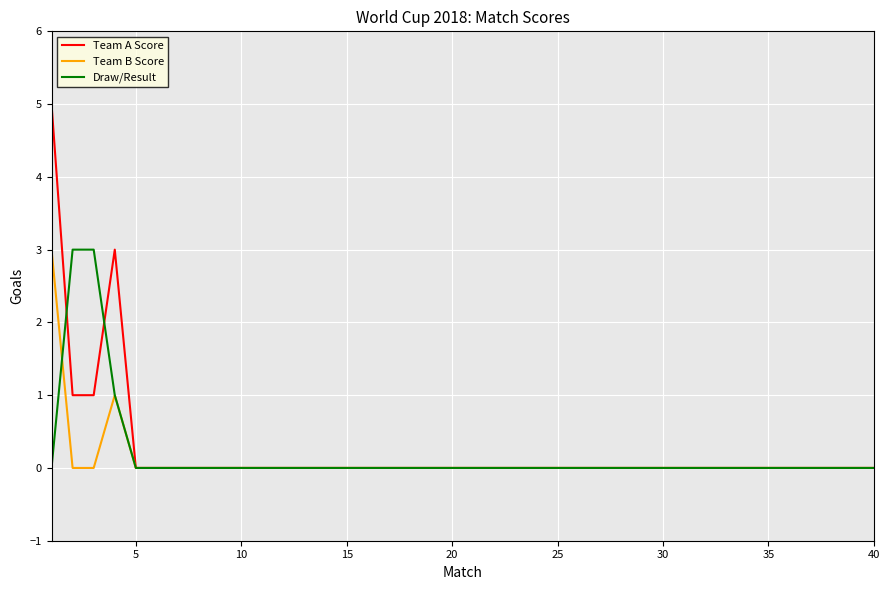

Which series has the widest spread of values?

Team A Score